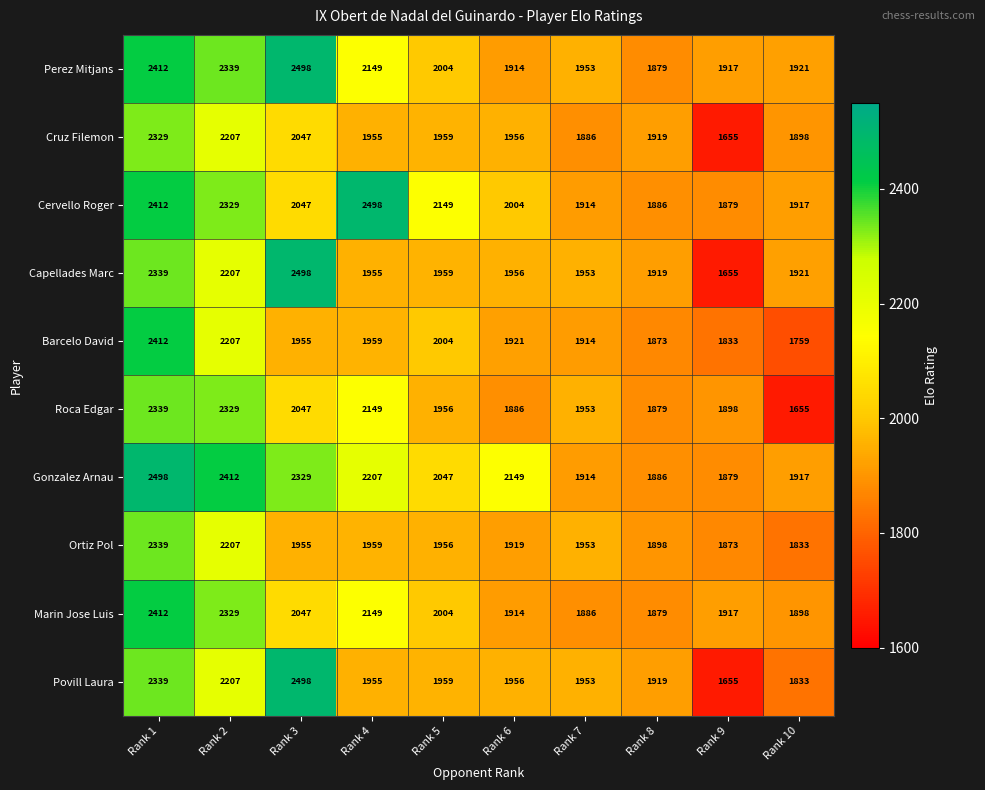

How many distinct data groups are displayed?

10